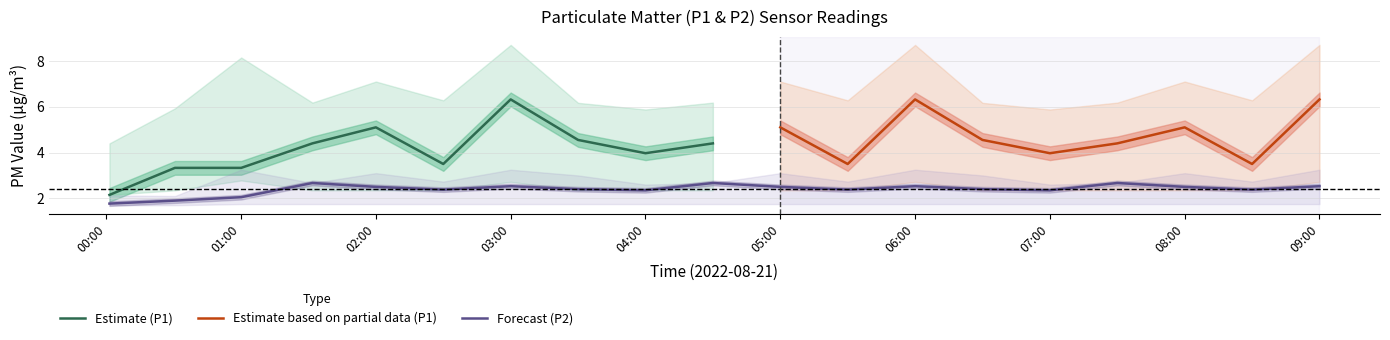

What is the label of the 1st point from the left?

00:01